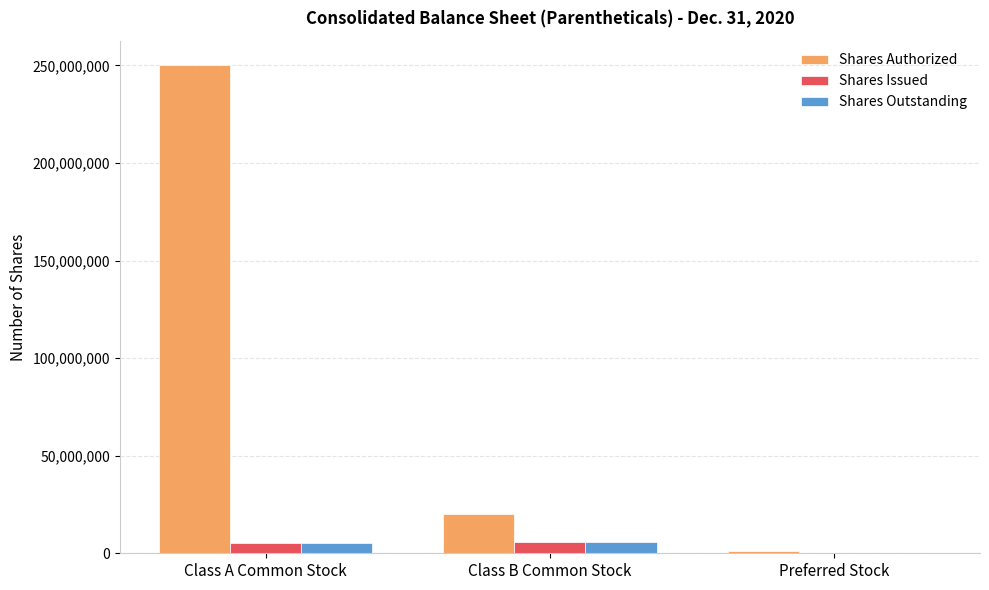

What is the average value of the Shares Authorized series?

90333333